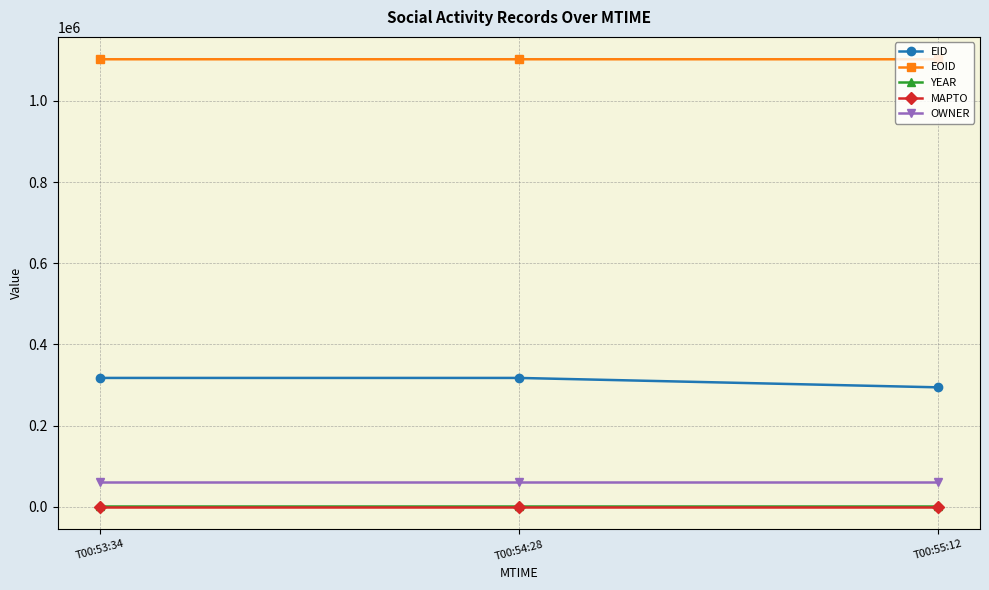

What position from the right is T00:53:34?

3